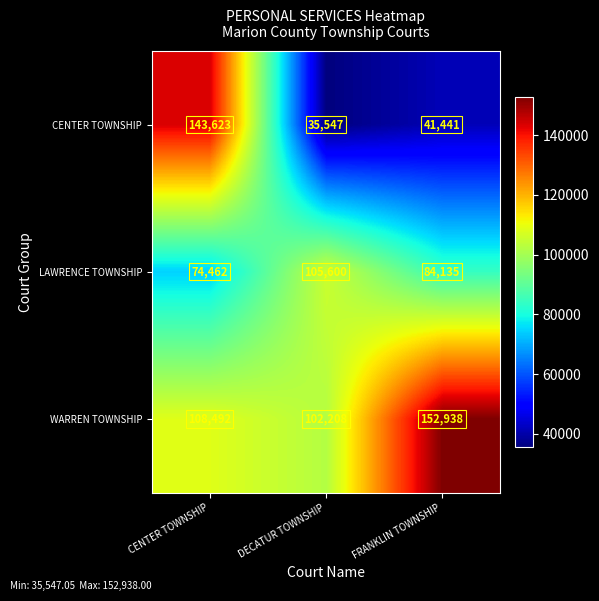

Which series has the widest spread of values?

CENTER TOWNSHIP